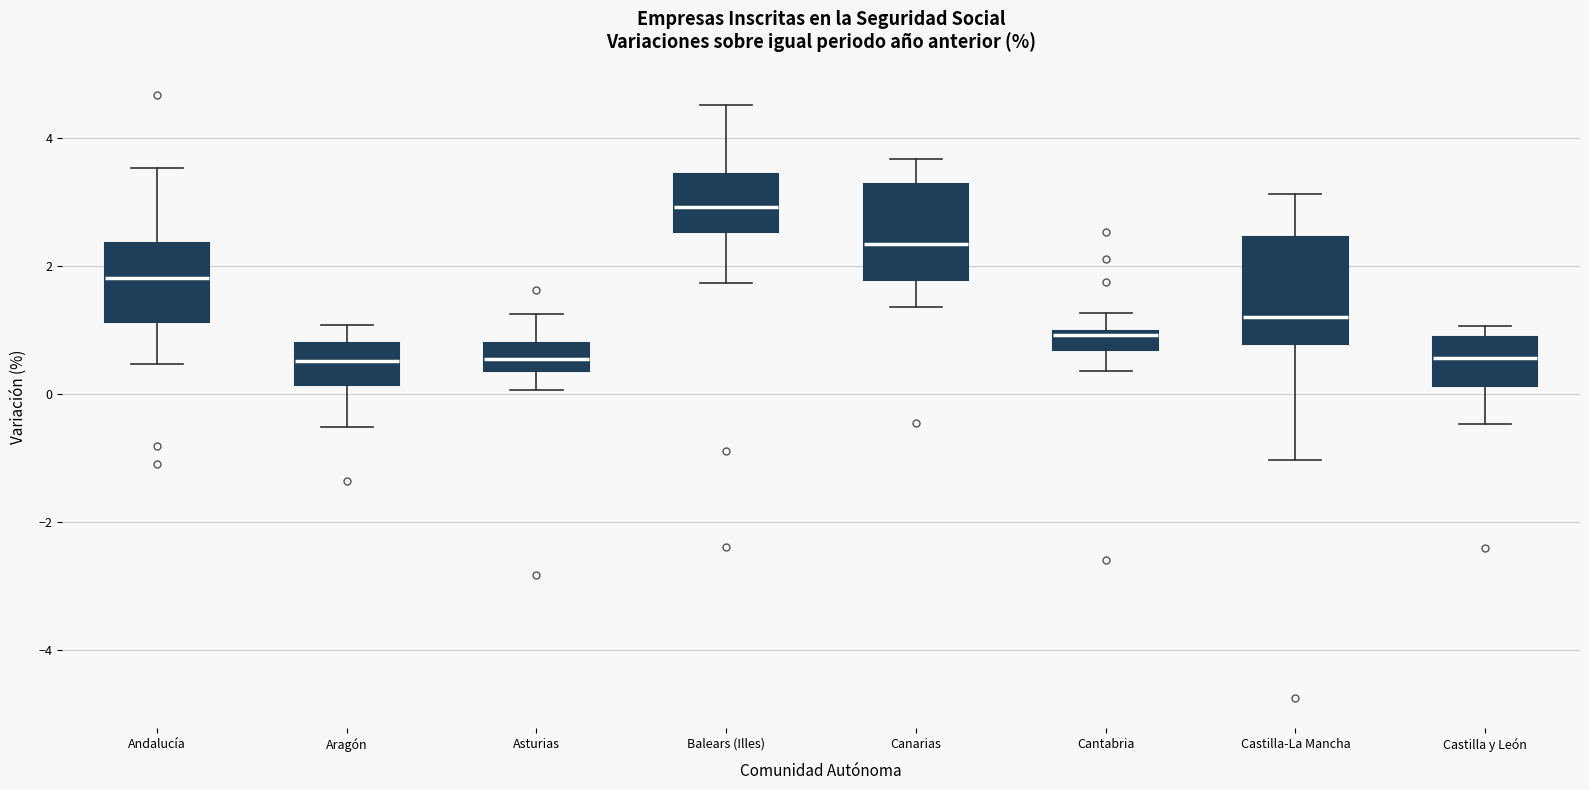

Where is the upper edge of the box for Andalucía on the y-axis? The values are not printed on the chart, so give them approximately, as read against the axis.

2.4